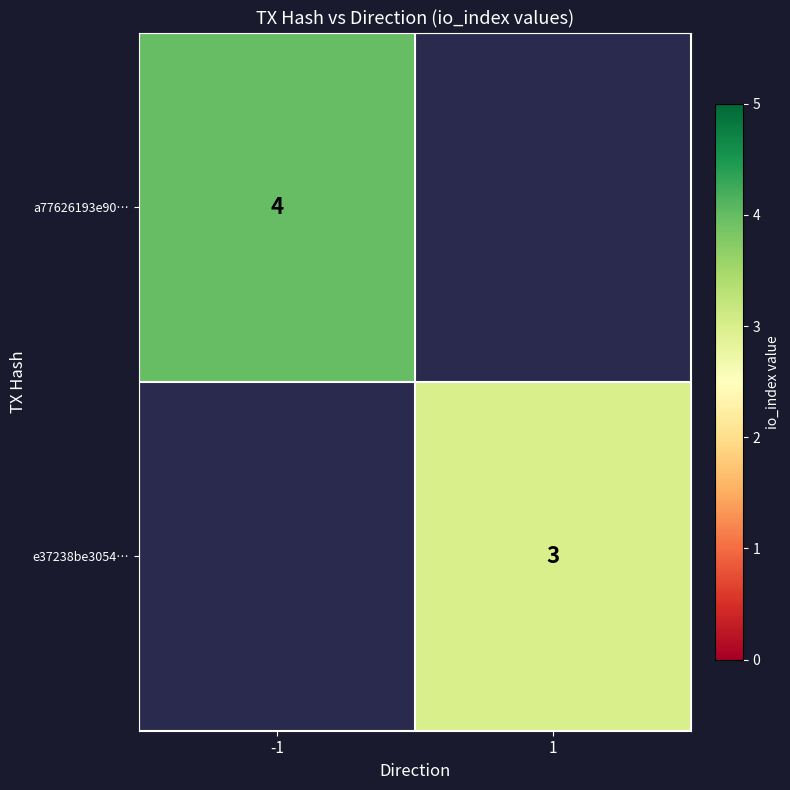

The e37238be3054… series shows 3 at 1. True or false?

True